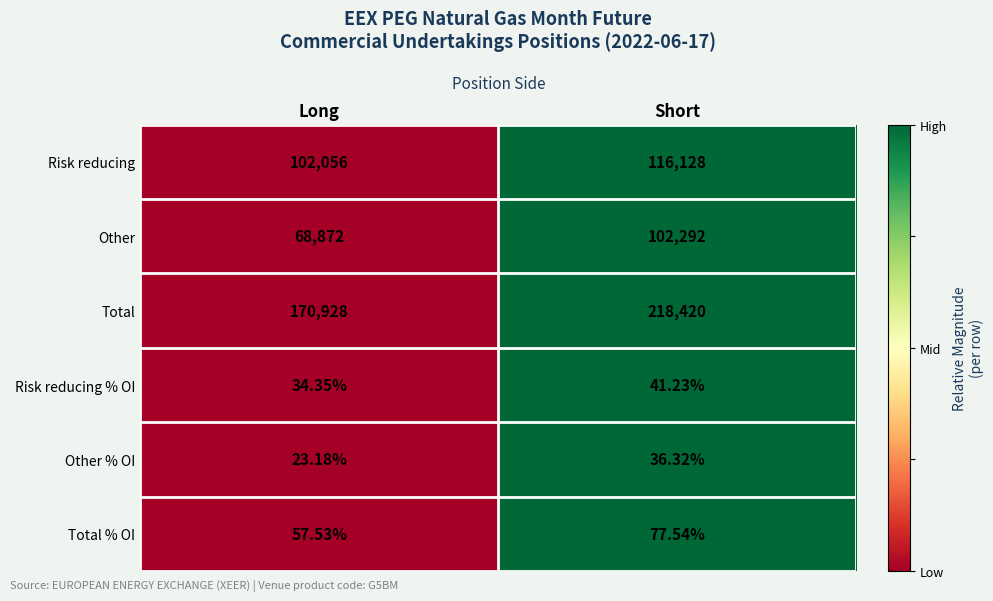

At which category does the chart reach its peak across all series?

Short